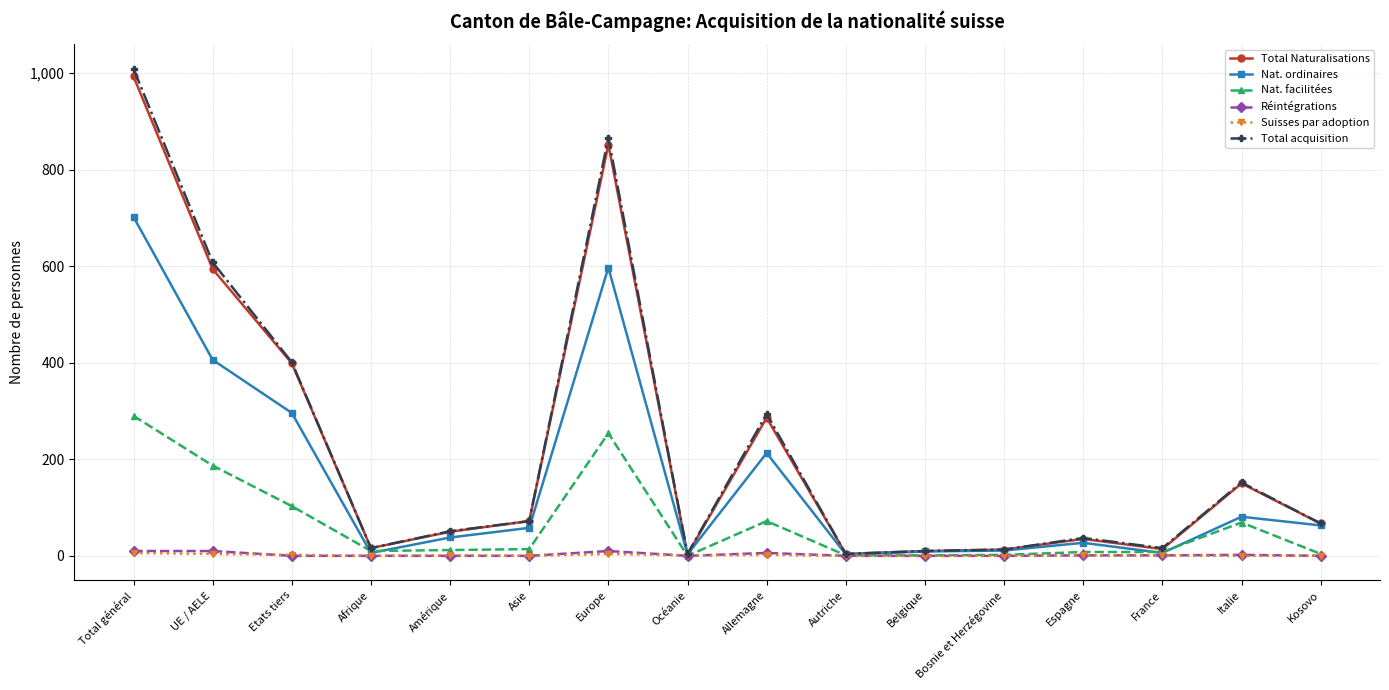

Between Etats tiers and Belgique, which series saw the biggest shift?

Total acquisition